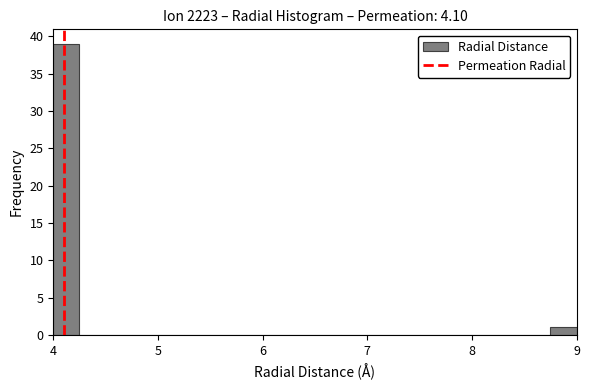

Around what value on the x-axis is the tallest bar? Give the approximate position of its centre, as read against the axis.

4.1